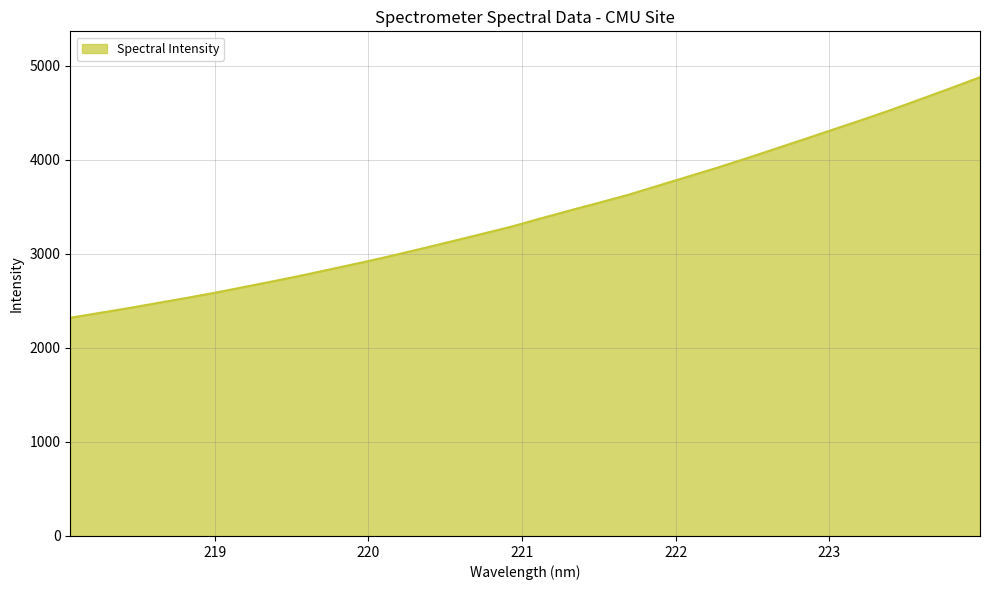

What is the greatest value displayed?

4877.6